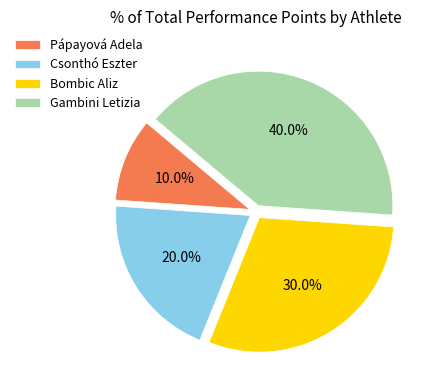

Rank the categories by value from highest to lowest.

Gambini Letizia, Bombic Aliz, Csonthó Eszter, Pápayová Adela